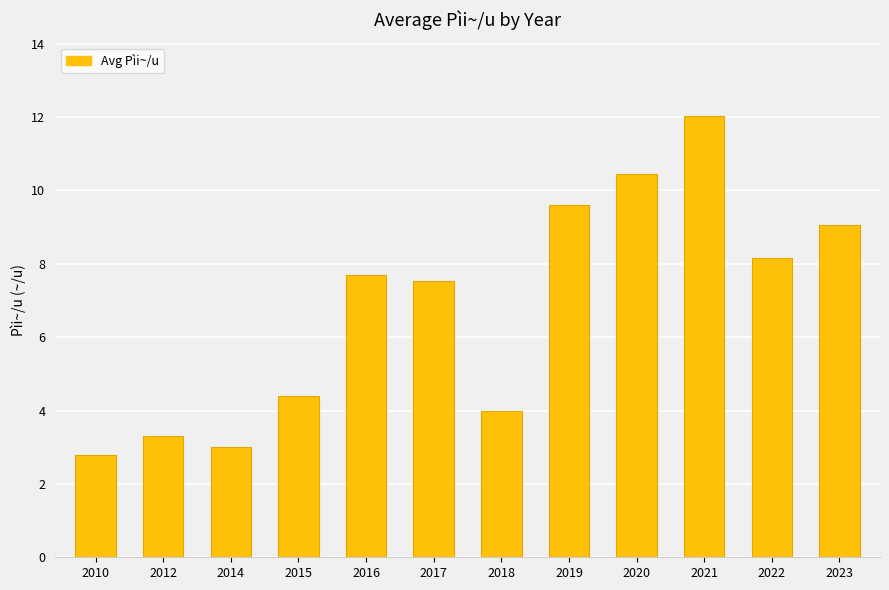

What is the value of the 3rd bar from the left?

3.0